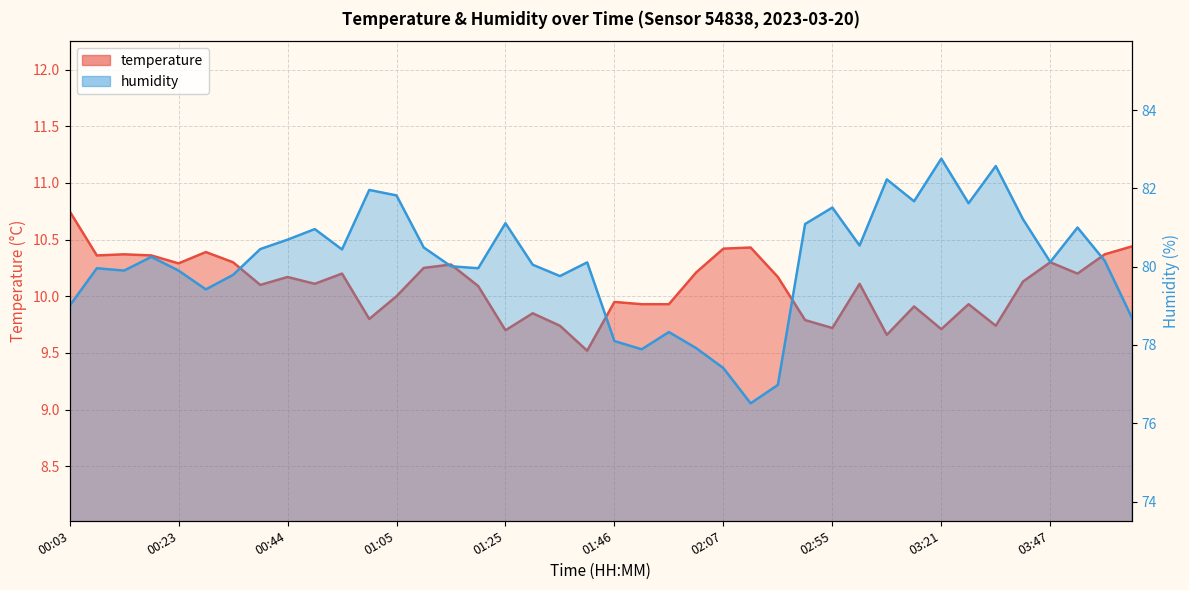

How many values in the temperature series exceed 10?

24